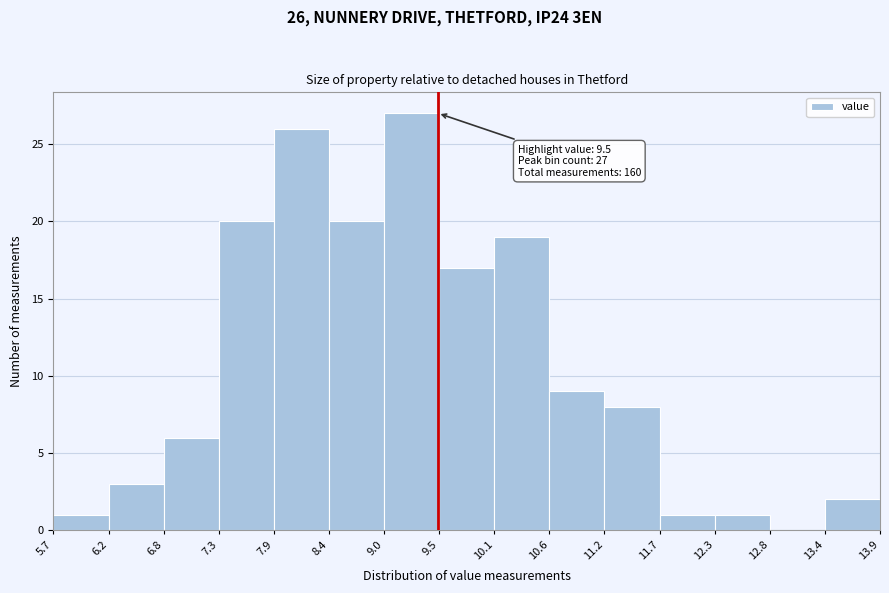

Over which range of the x-axis is the bar tallest?

9.0 to 9.5